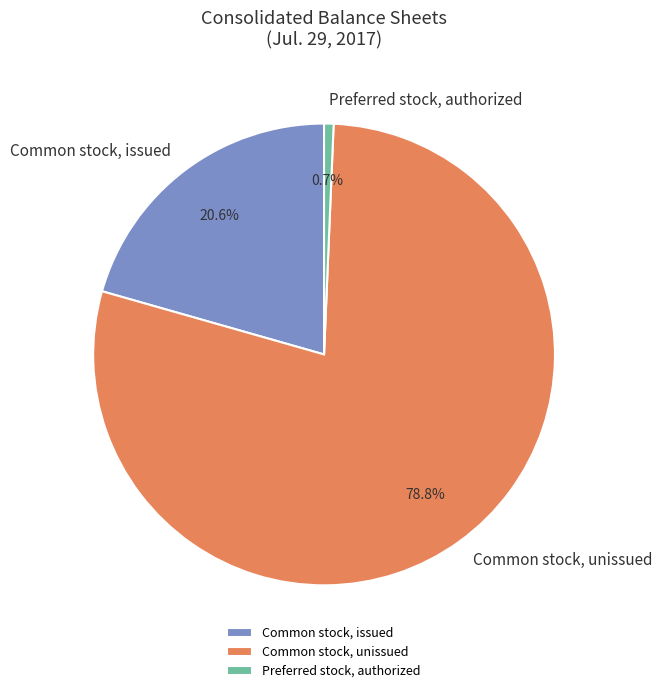

What percentage do Common stock, issued and Common stock, unissued together represent?

99.3%